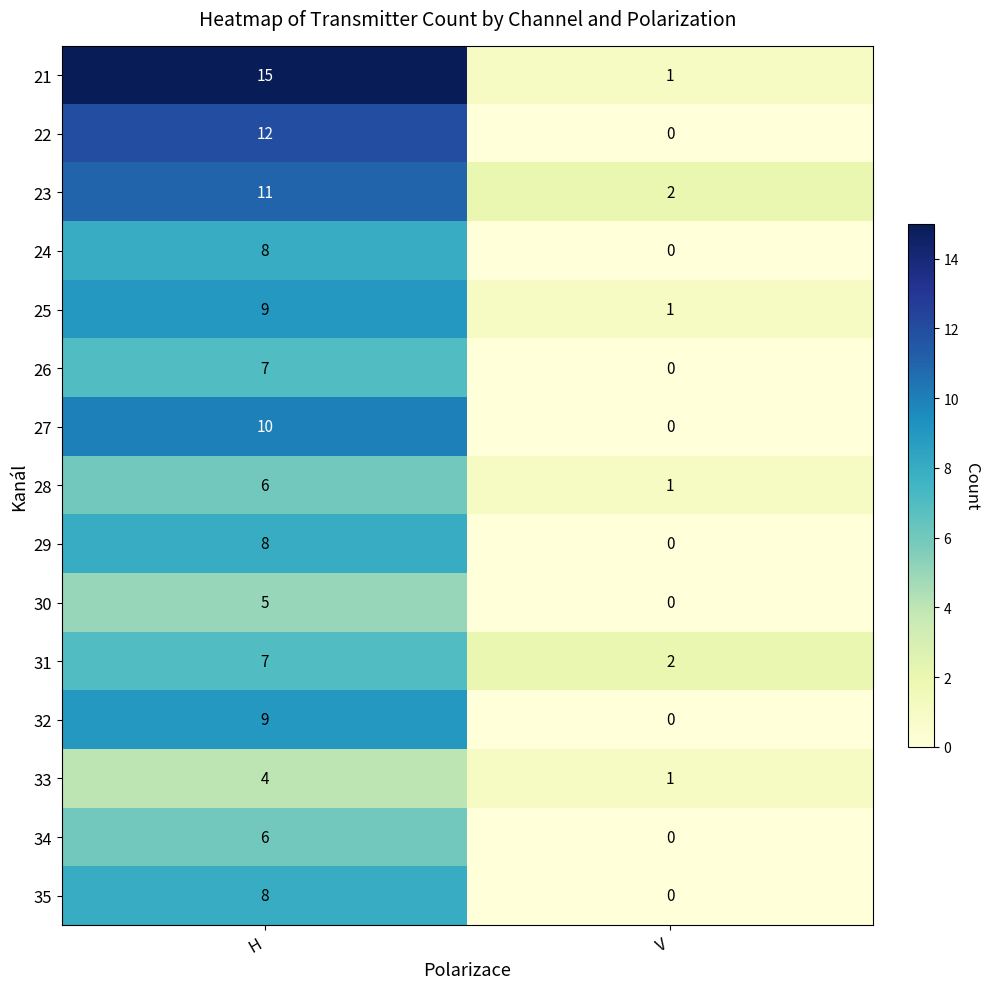

What is the difference between the maximum and minimum values in the 22 series?

12